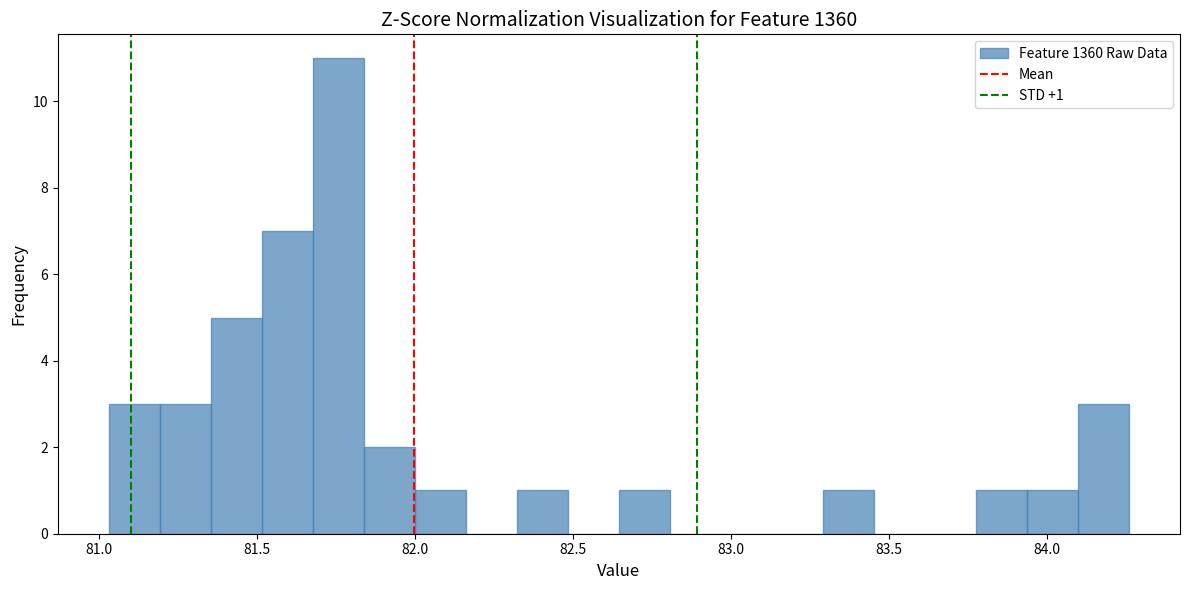

Around what value on the x-axis is the tallest bar? Give the approximate position of its centre, as read against the axis.

81.75